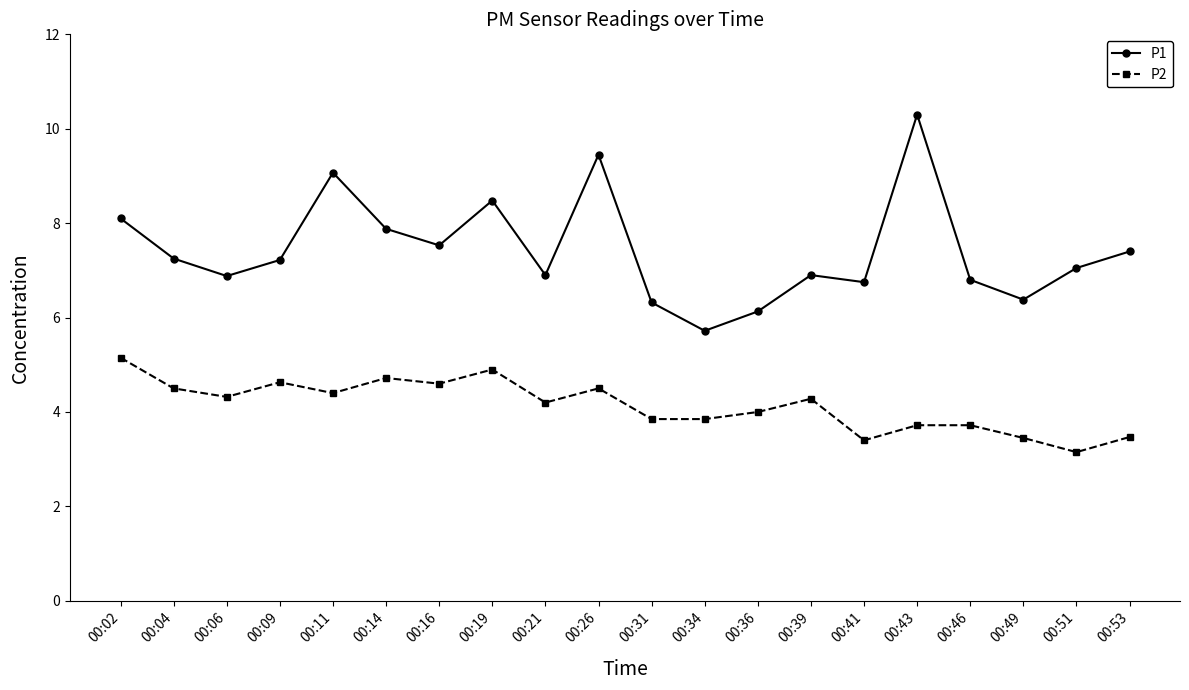

What is the difference between the second highest and second lowest values in the P1 series?

3.3